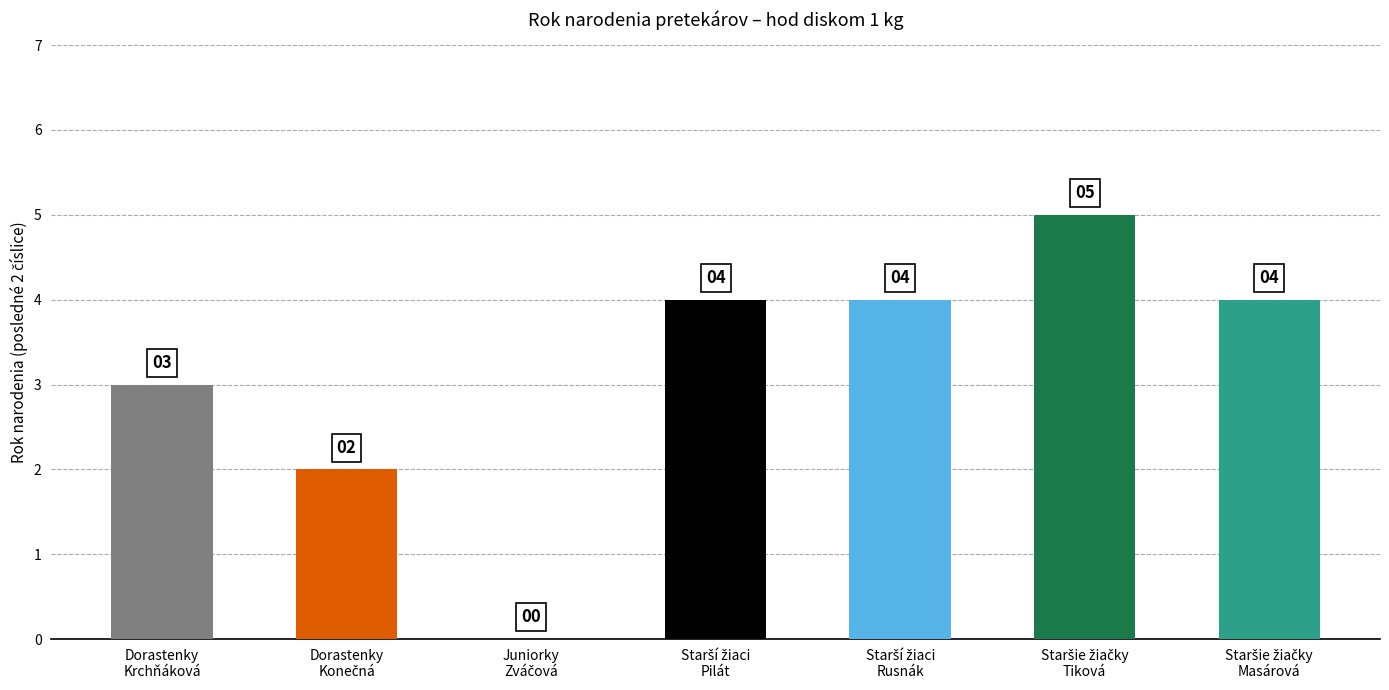

How many values exceed 4?

1